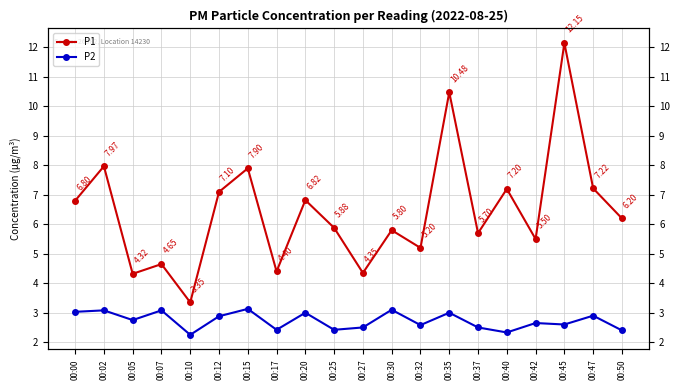

Is this an area chart (filled region under the line)?

No